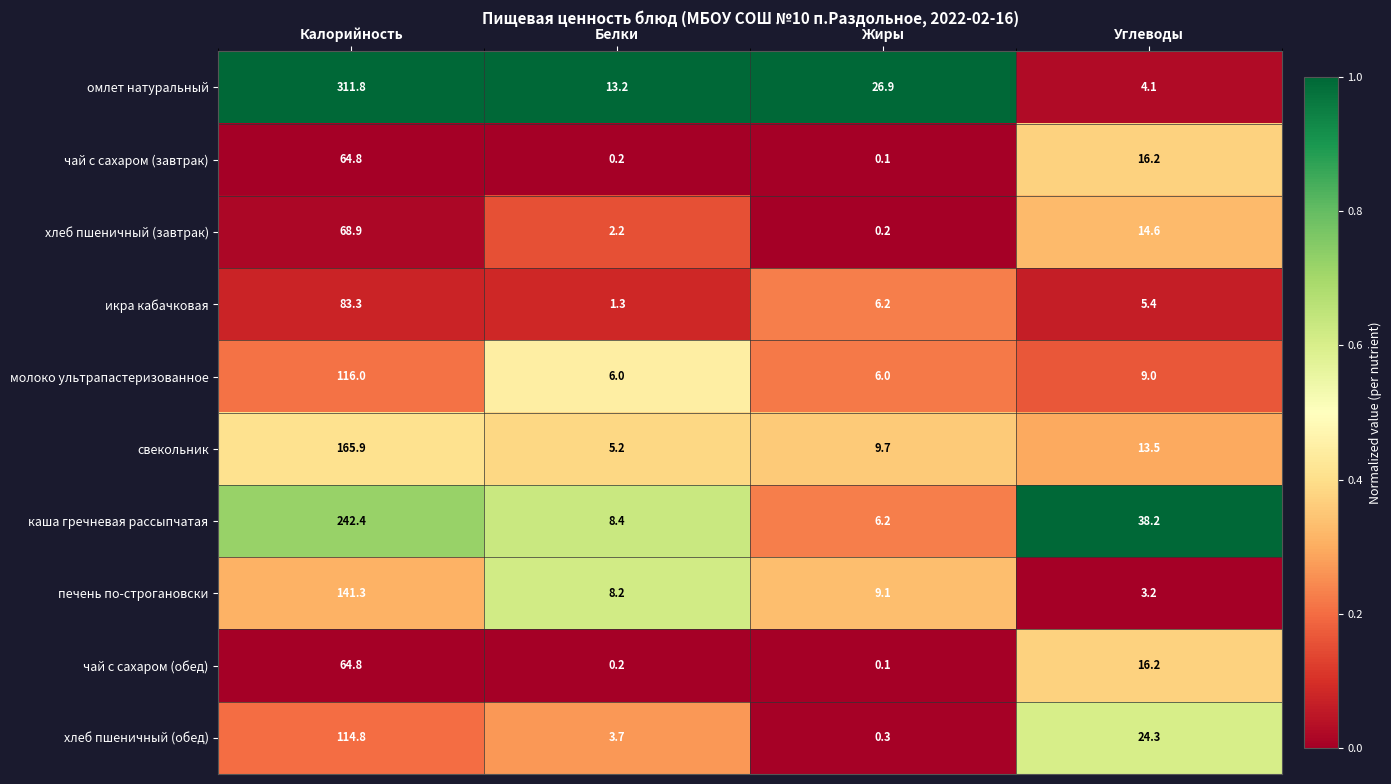

What is the approximate value of чай с сахаром (обед) at Калорийность?

64.8